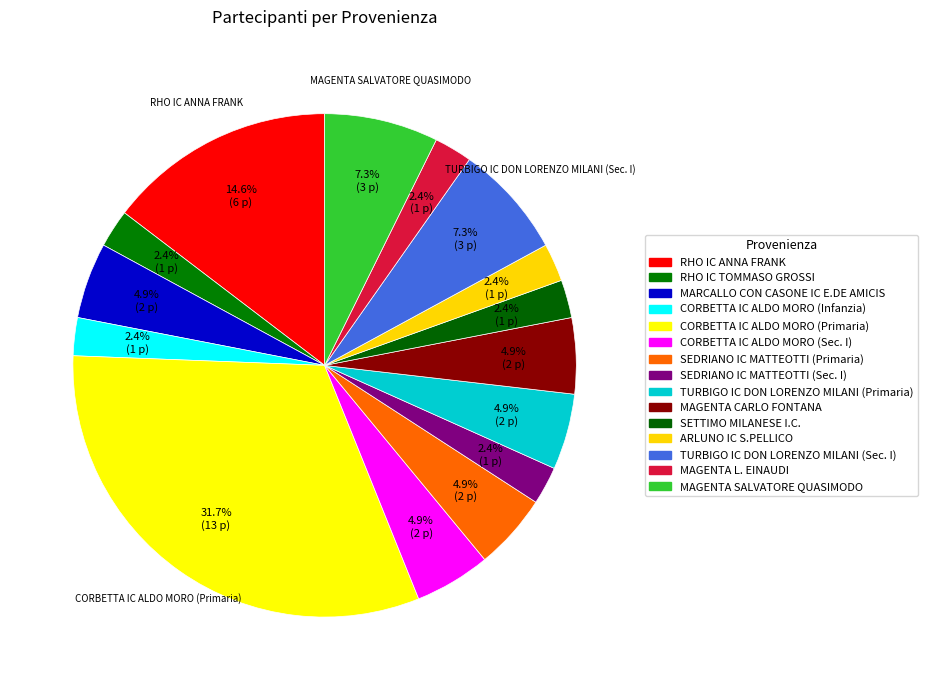

Approximately how many times larger is the value at ARLUNO IC S.PELLICO compared to TURBIGO IC DON LORENZO MILANI (Sec. I)?

0.3